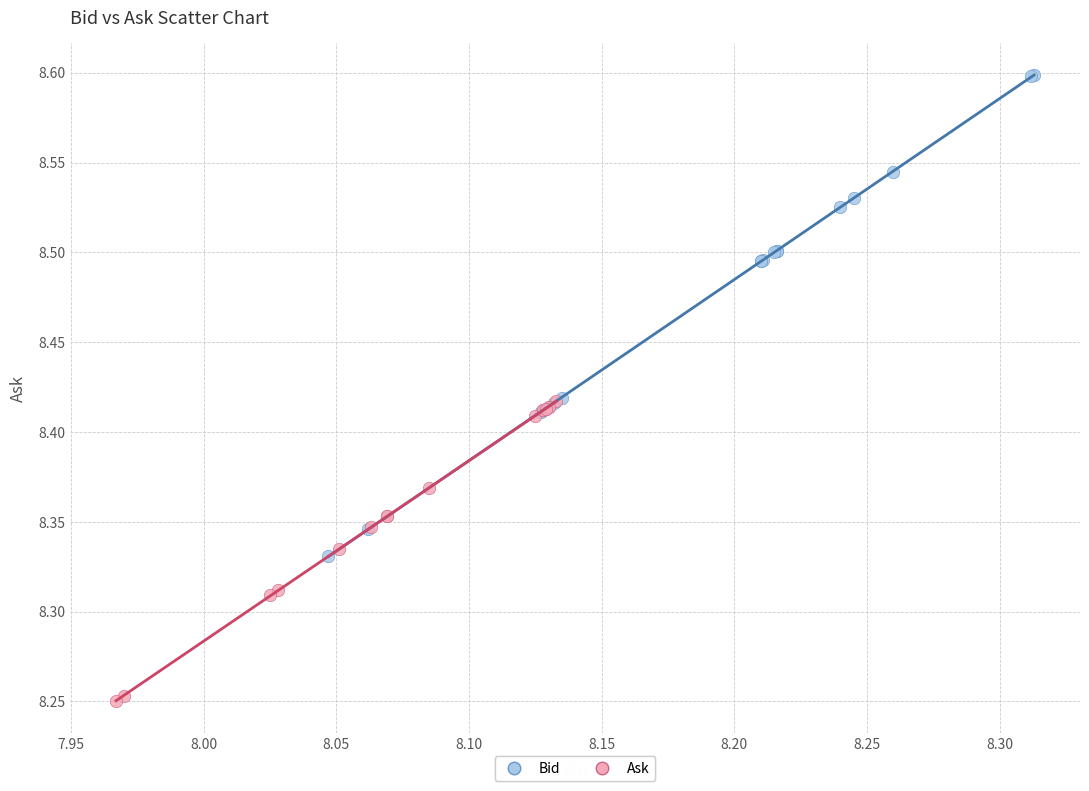

What are all the series names shown in the legend?

Bid, Ask